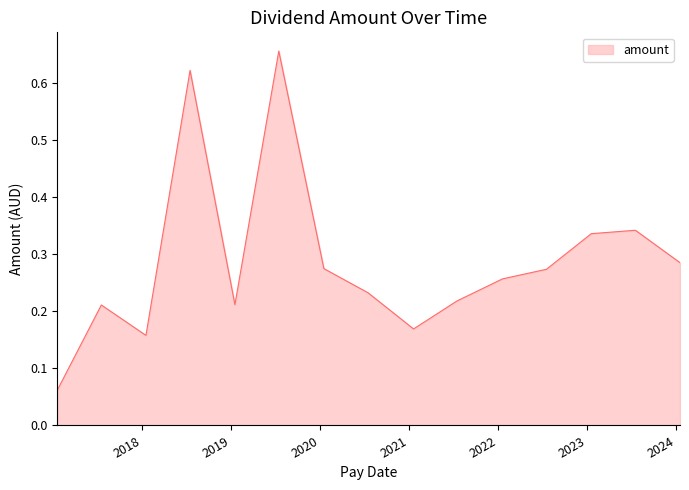

How many lines are shown in the chart?

1